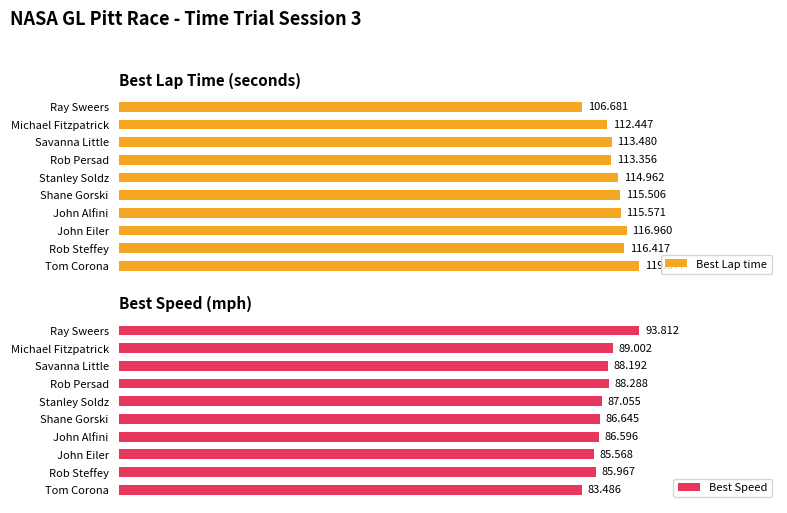

List the labels in order of Best Lap time value, smallest first.

Ray Sweers, Michael Fitzpatrick, Rob Persad, Savanna Little, Stanley Soldz, Shane Gorski, John Alfini, Rob Steffey, John Eiler, Tom Corona